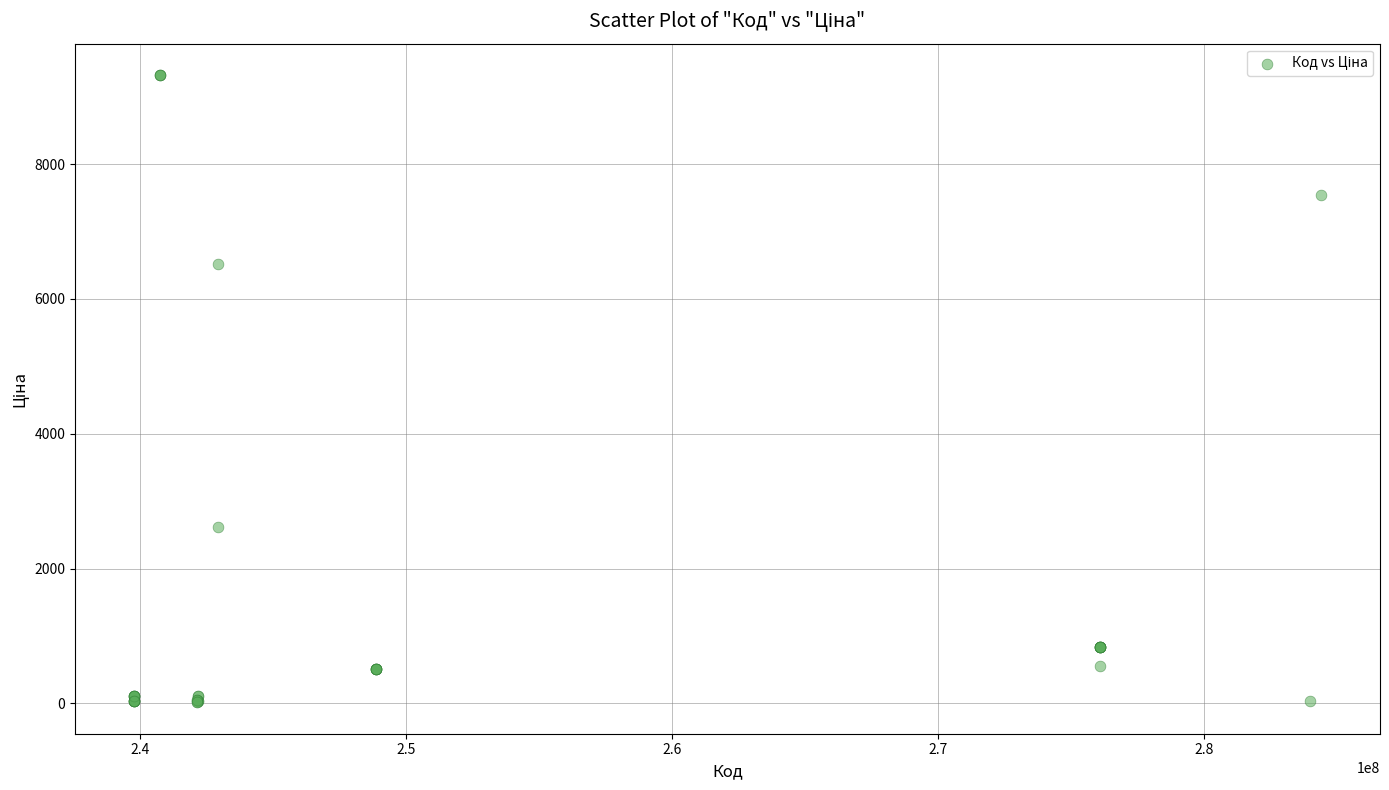

What Y value in the scatter plot is closest to 4668?

6525.0